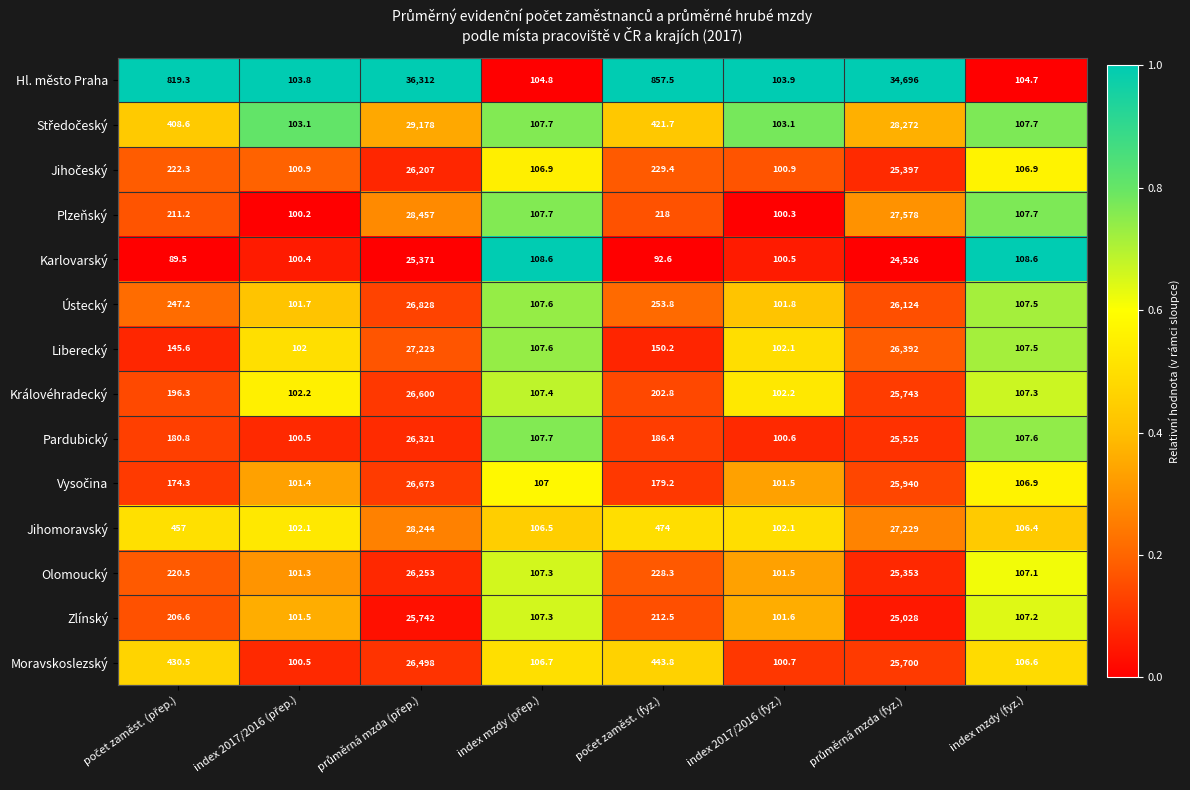

What is the sum of all Zlínský values?

51606.7